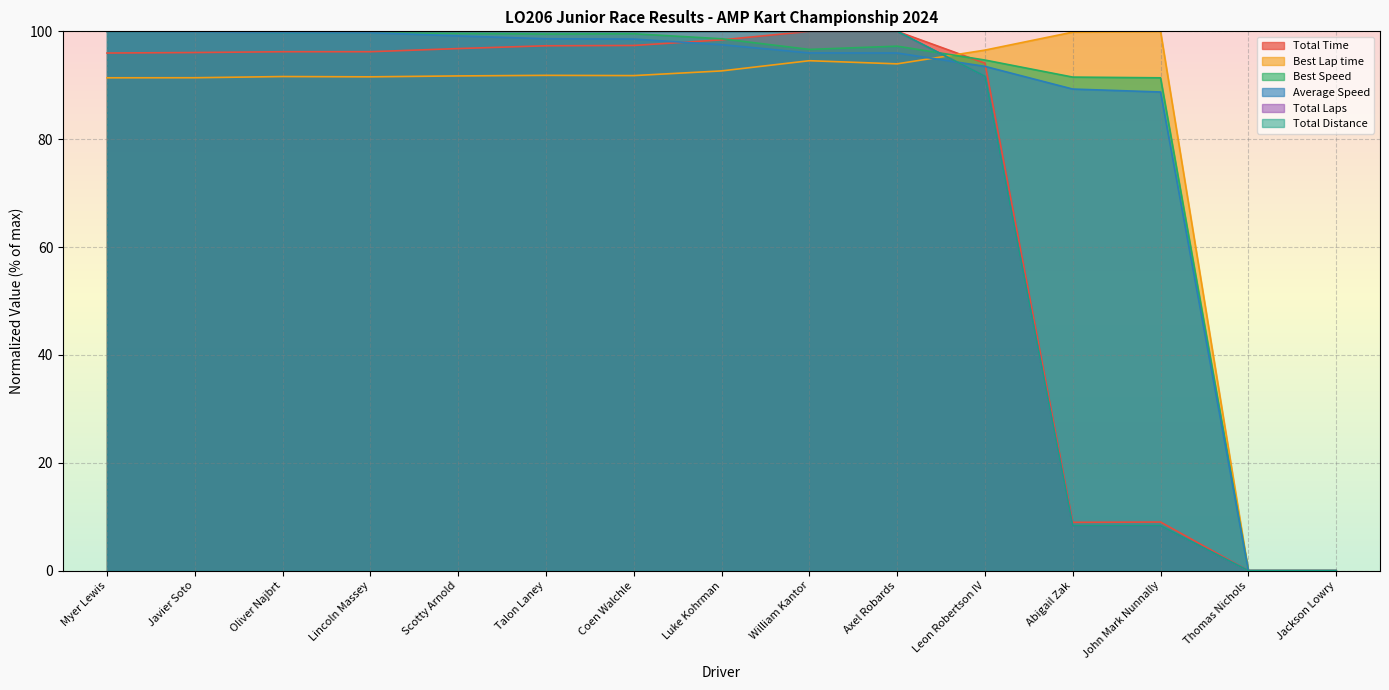

At which label is Total Time closest to 50?

John Mark Nunnally